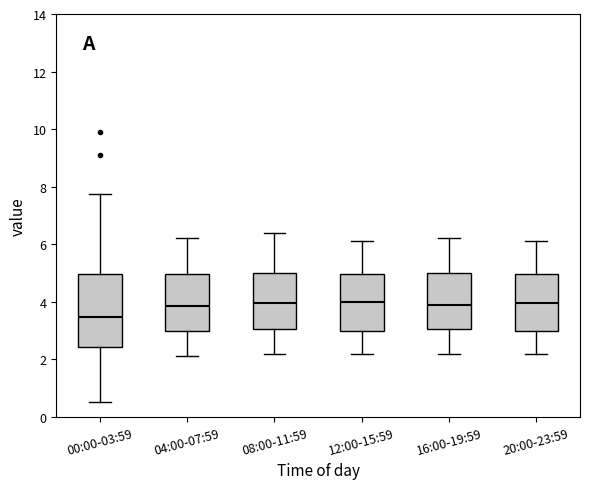

Reading left to right, transcribe this box plot: for each box, give where its median line is, the range the box spans, and where its two whiskers end, as read against the y-axis. The values are not printed on the chart, so give them approximately, as read against the axis.

00:00-03:59: median 3.4, box 2.4 to 5.0, whiskers 0.6 to 7.8
04:00-07:59: median 3.8, box 3.0 to 5.0, whiskers 2.2 to 6.2
08:00-11:59: median 4.0, box 3.0 to 5.0, whiskers 2.2 to 6.4
12:00-15:59: median 4.0, box 3.0 to 5.0, whiskers 2.2 to 6.2
16:00-19:59: median 4.0, box 3.0 to 5.0, whiskers 2.2 to 6.2
20:00-23:59: median 4.0, box 3.0 to 5.0, whiskers 2.2 to 6.2